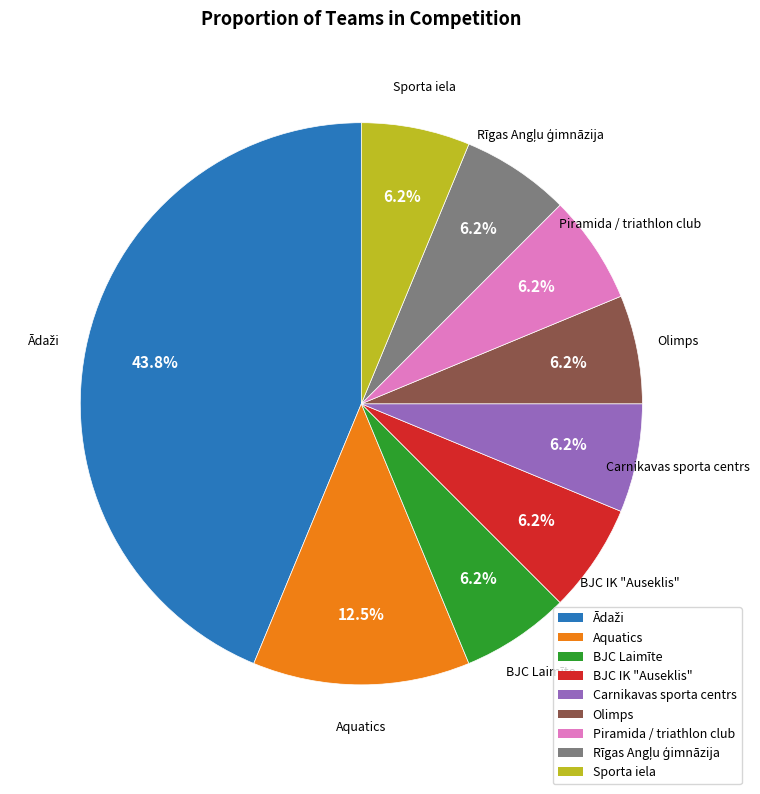

To the nearest percent, what portion does Carnikavas sporta centrs represent?

6%